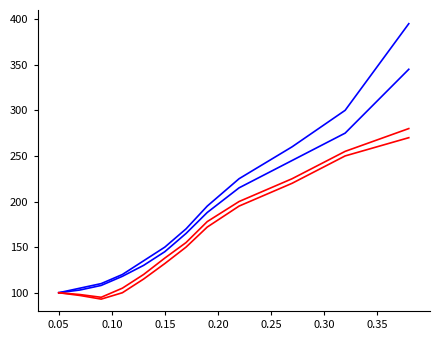

Does the chart have visible grid lines?

No